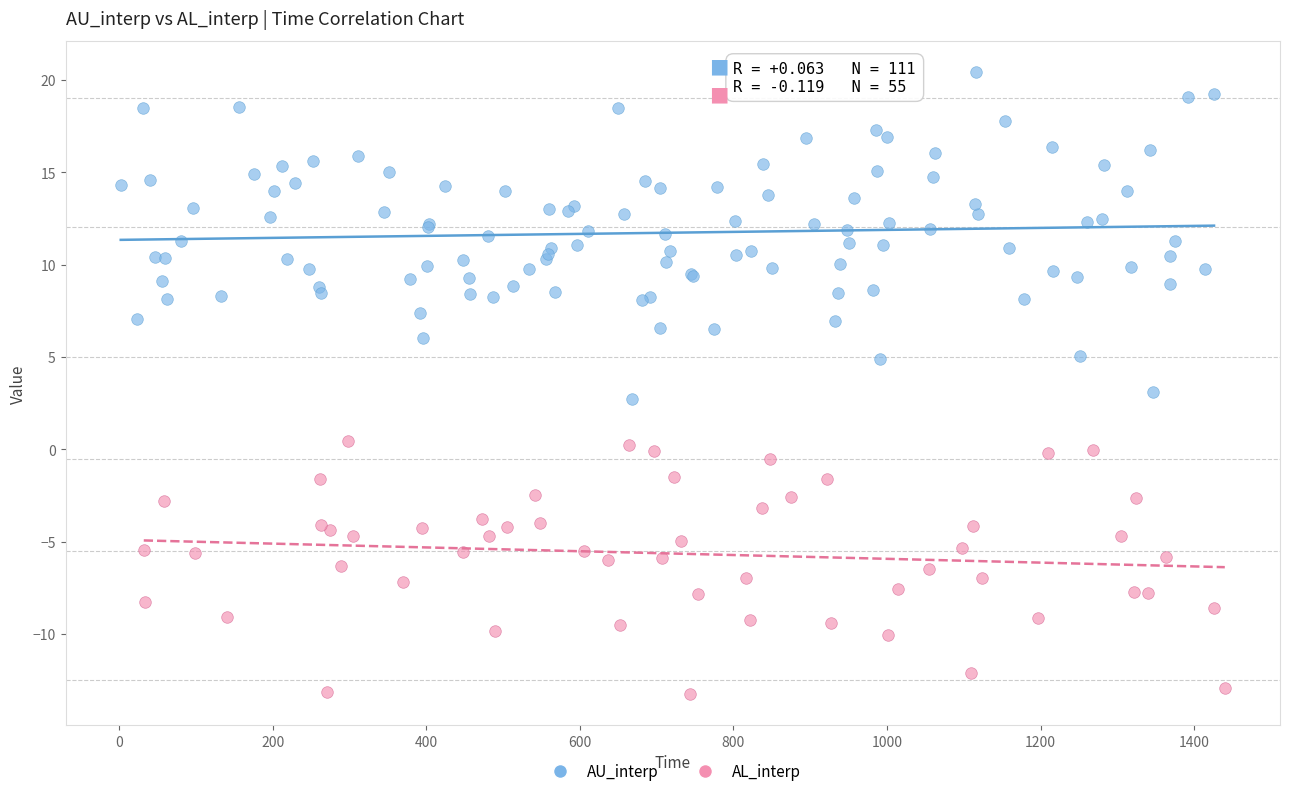

Which series reaches the maximum Y coordinate?

AU_interp